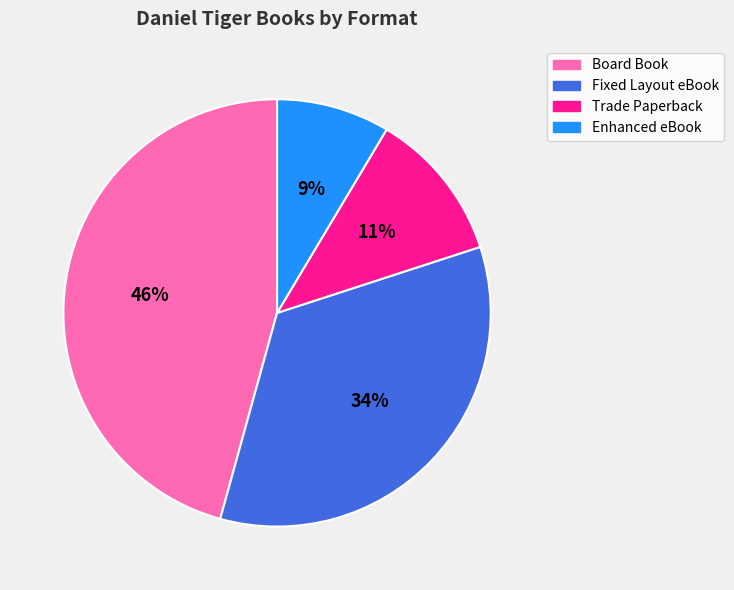

To the nearest percent, what is the average slice percentage?

25%